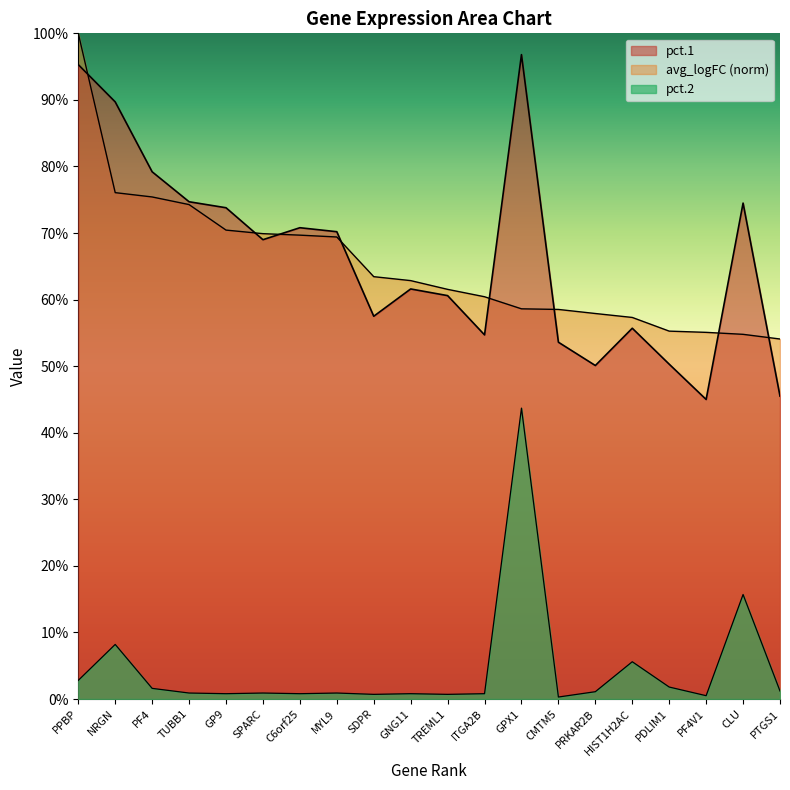

Count the number of data series in this chart.

3